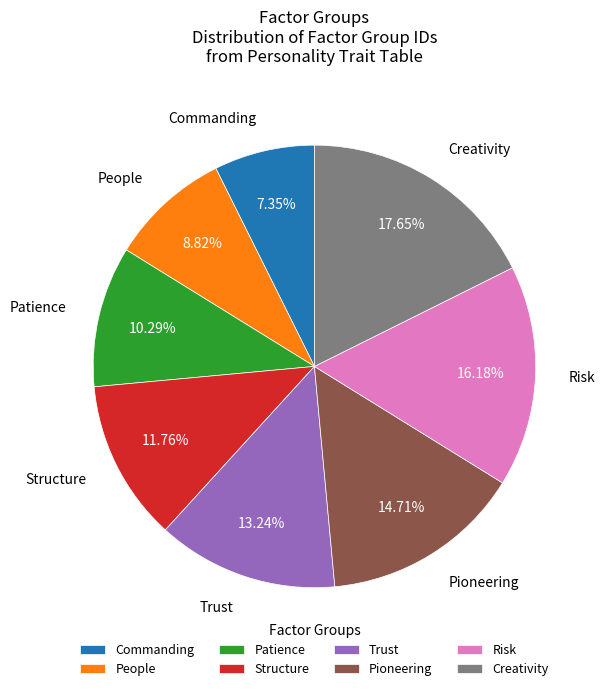

Is it true that Structure is 20% of the pie?

False